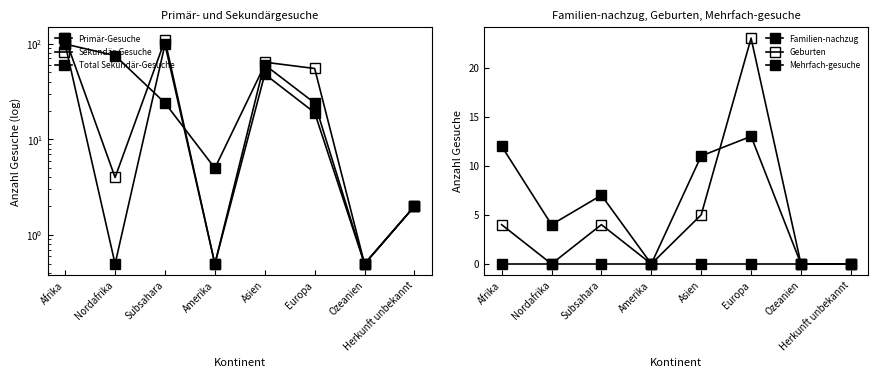

True or false: Total Sekundär-Gesuche and Geburten cross at least once.

True